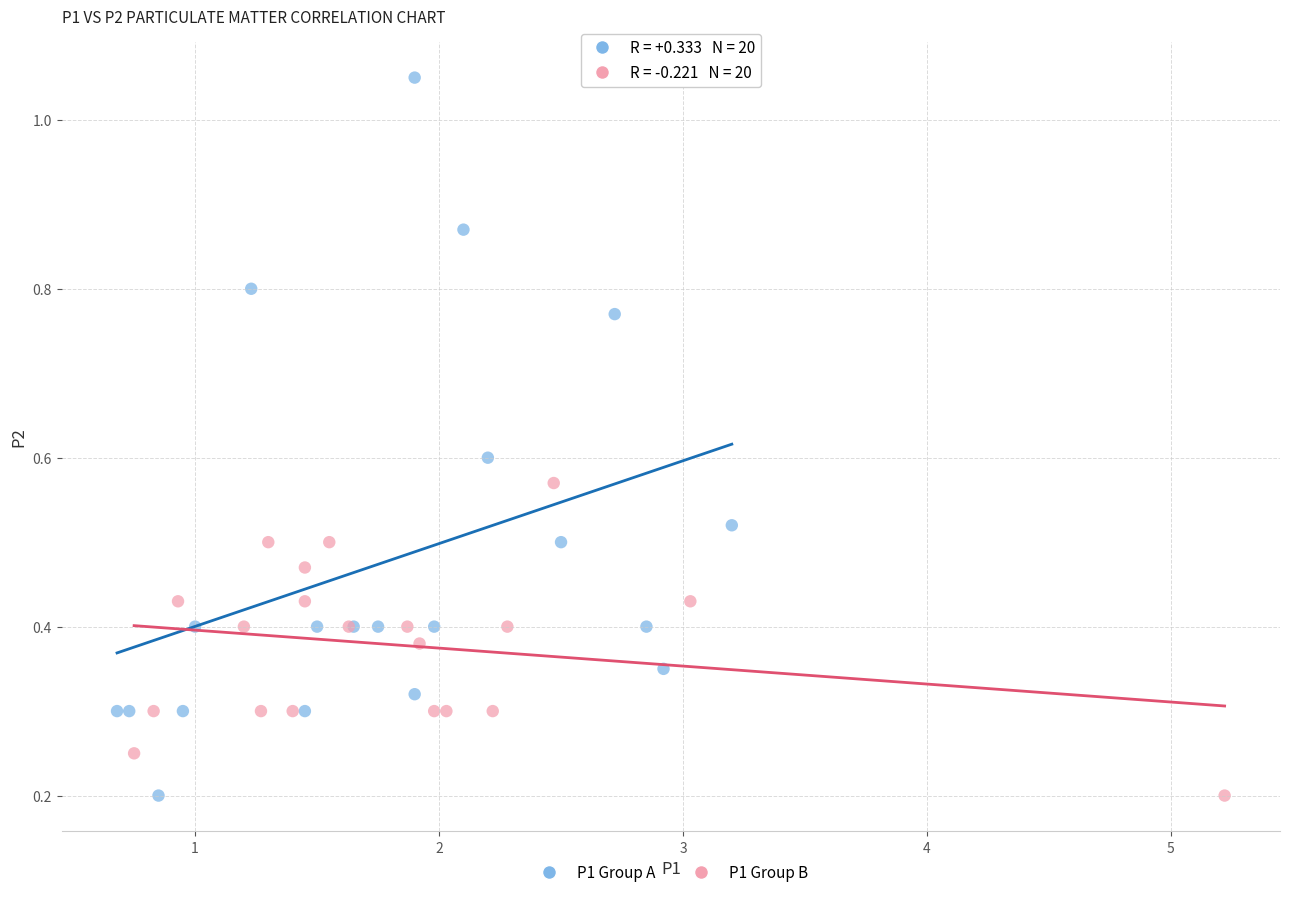

Which series has the largest Y range (max minus min)?

P1 Group A